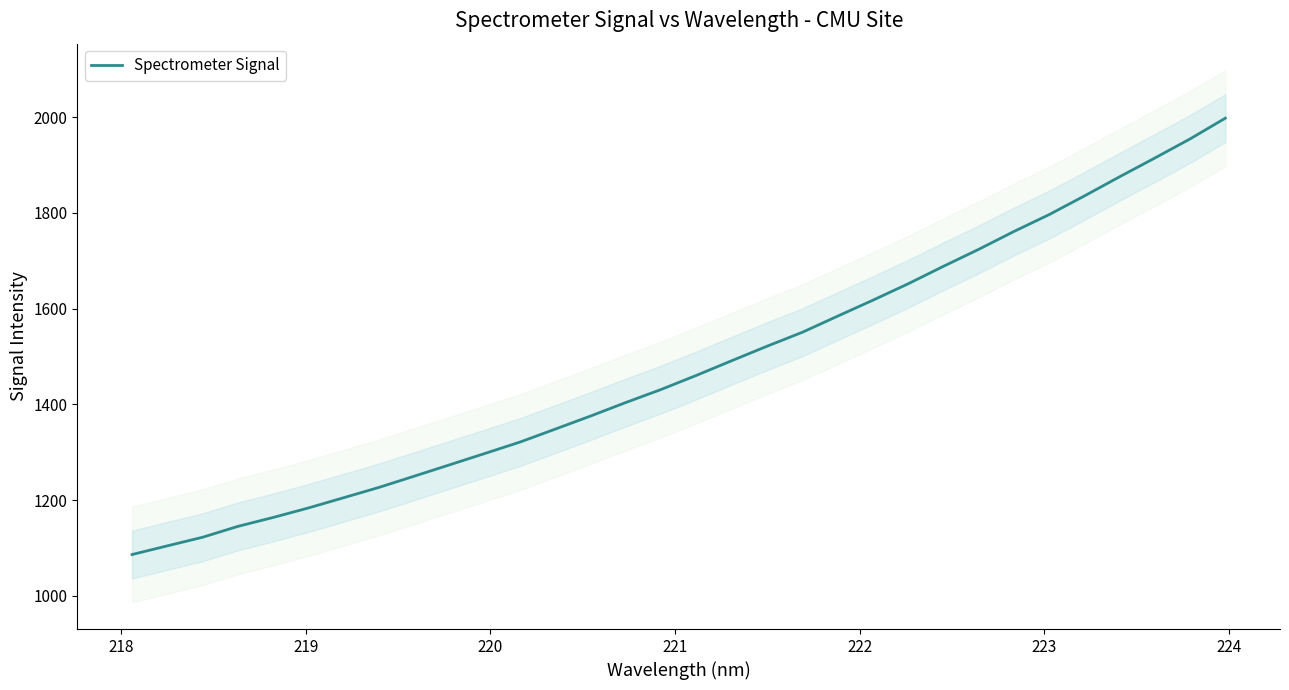

What is the minimum value for Spectrometer Signal?

1086.6